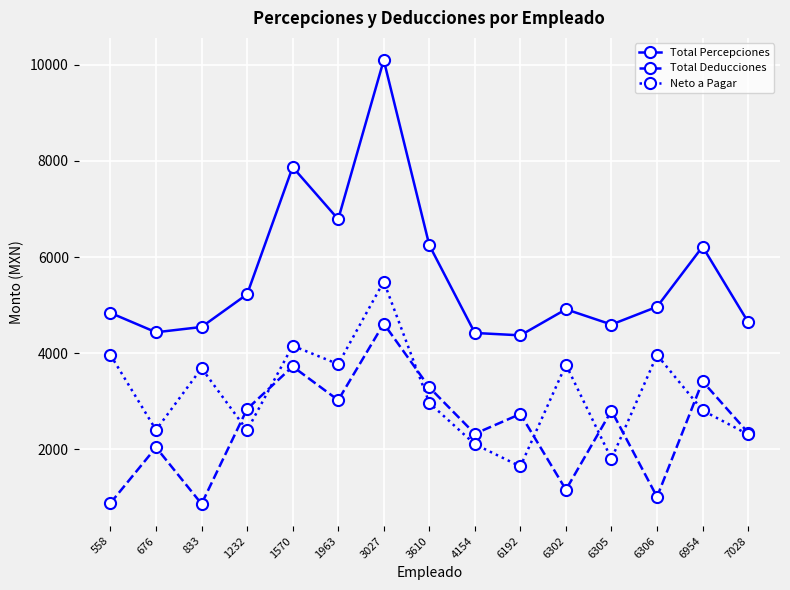

True or false: Total Percepciones and Neto a Pagar cross at least once.

False